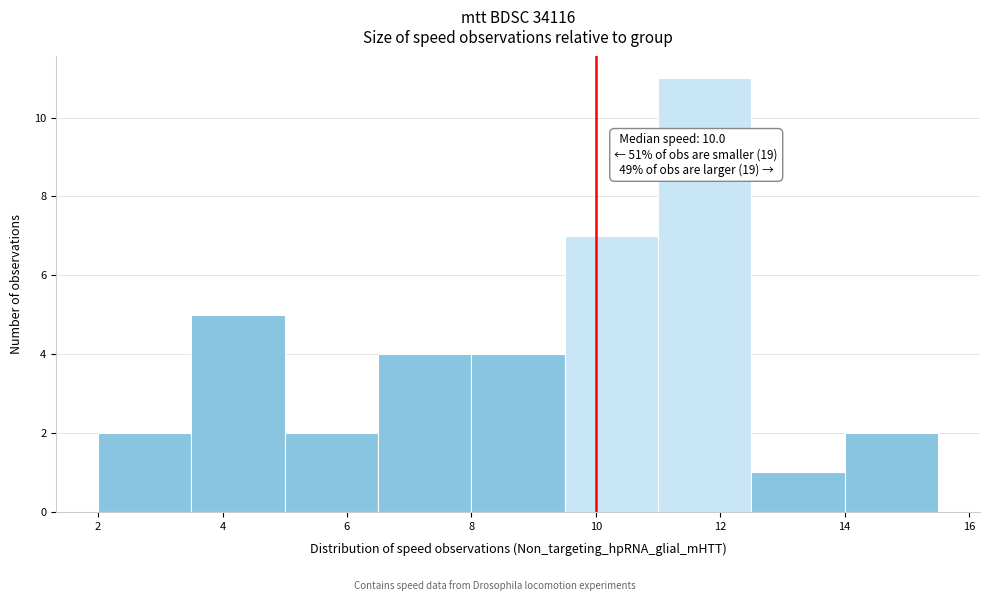

Over which range of the x-axis is the bar tallest?

11.0 to 12.5